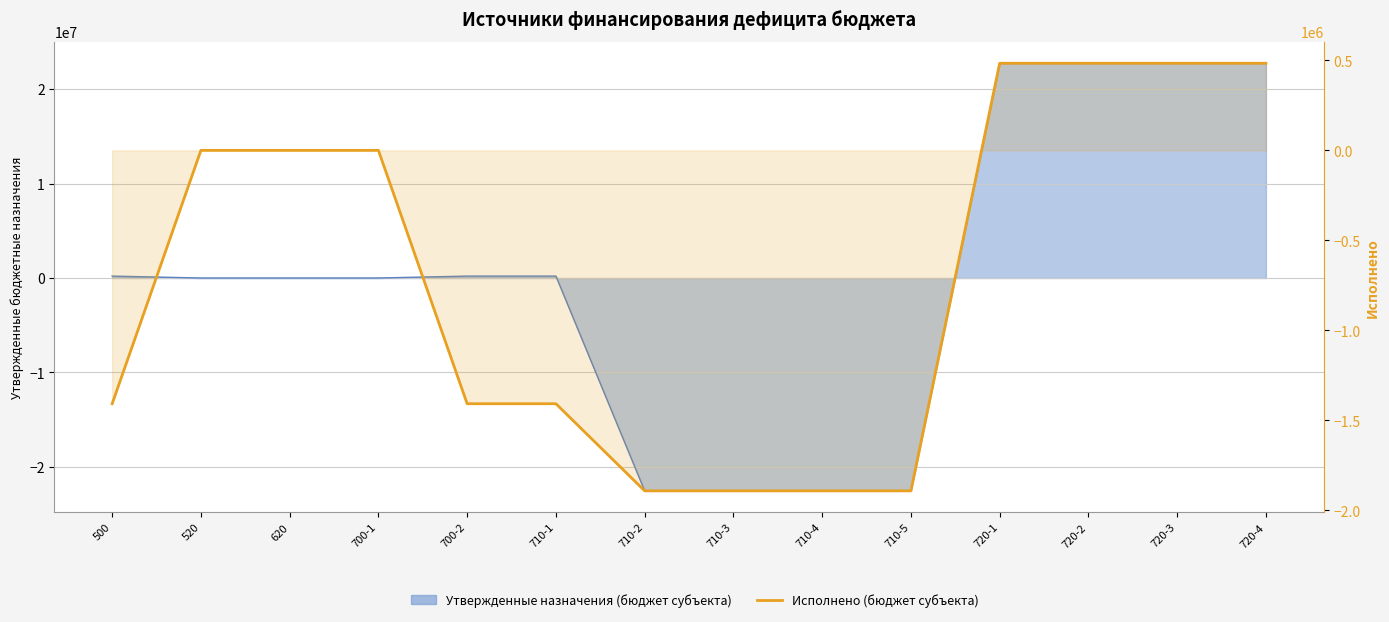

Is it true that the value at 710-1 is -517500.8?

False